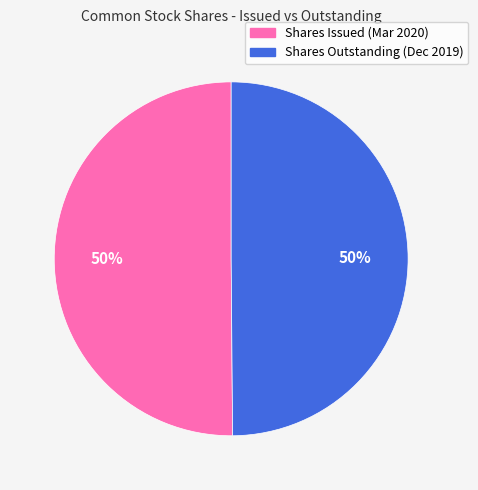

To the nearest percent, what is the average slice percentage?

50%